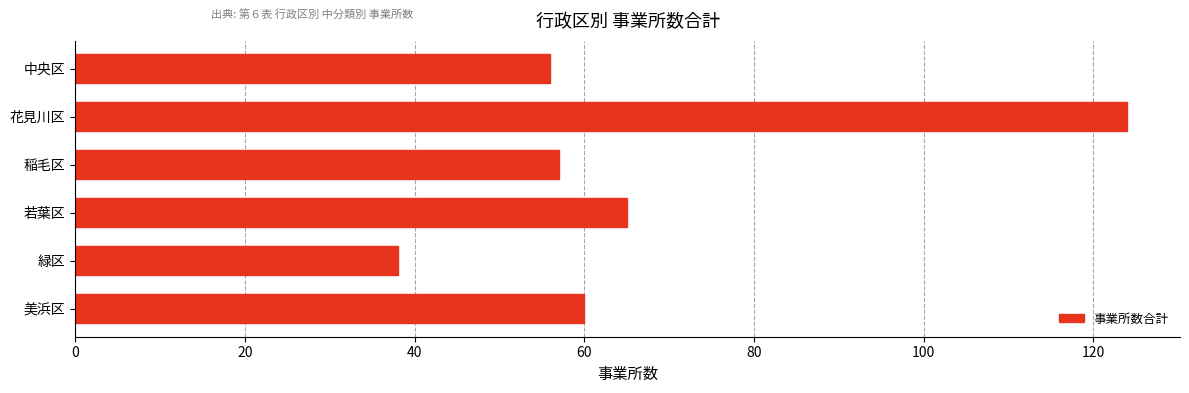

Which has a higher value, 若葉区 or 中央区?

若葉区